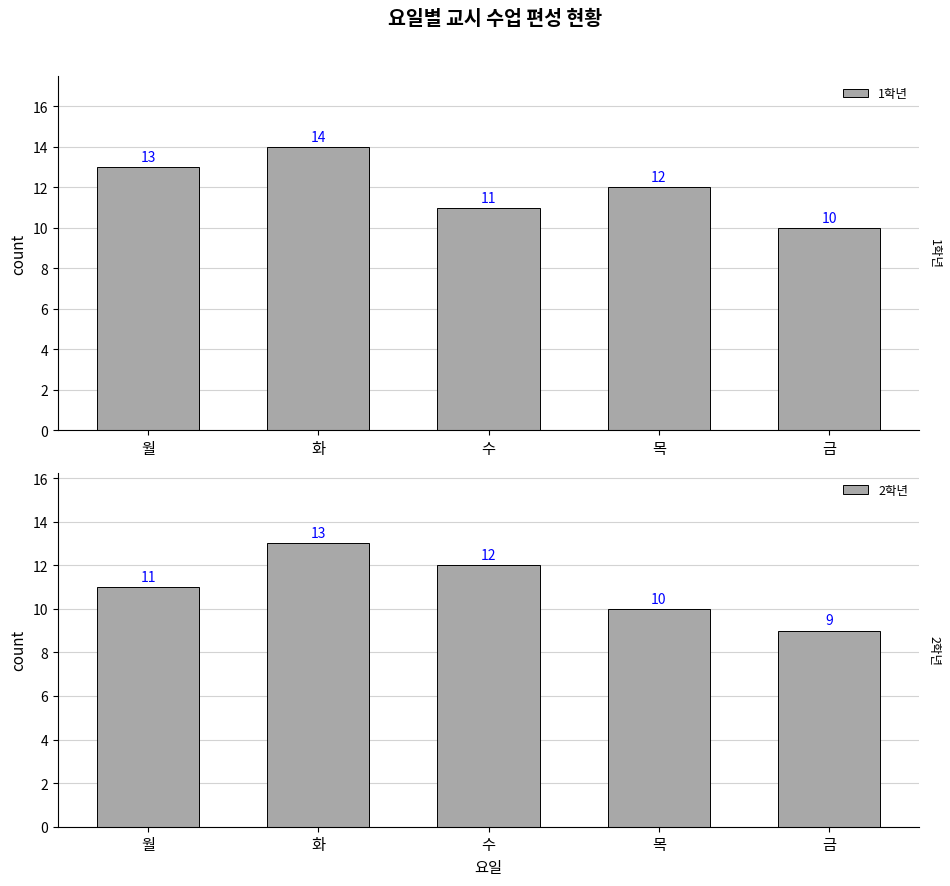

Which series has the widest spread of values?

1학년